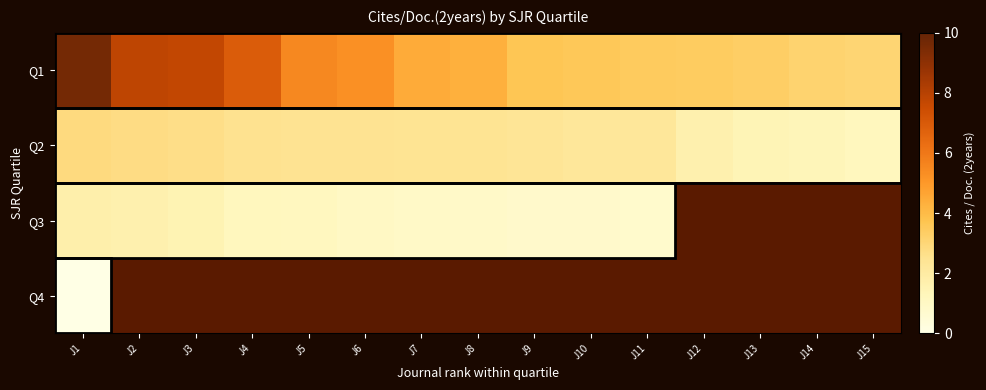

List the series in order of their peak value, highest first.

Q1, Q2, Q3, Q4